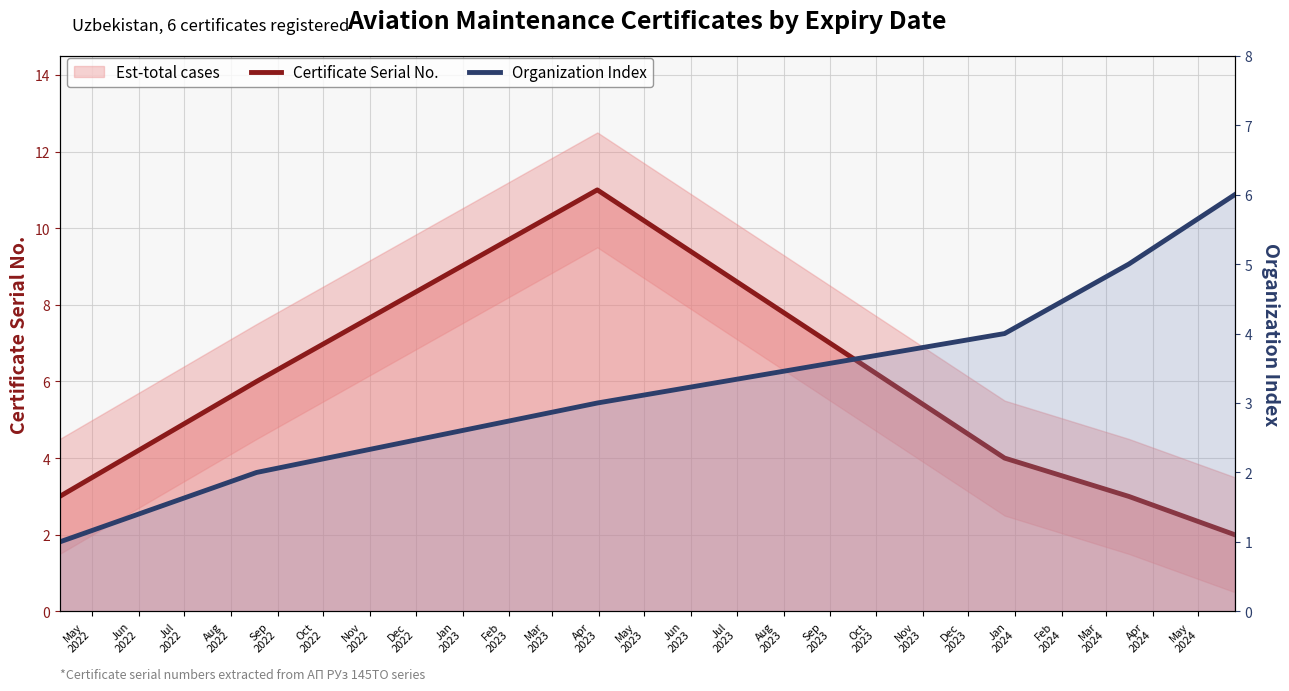

What is the label of the 6th point from the left?

Oct
2022